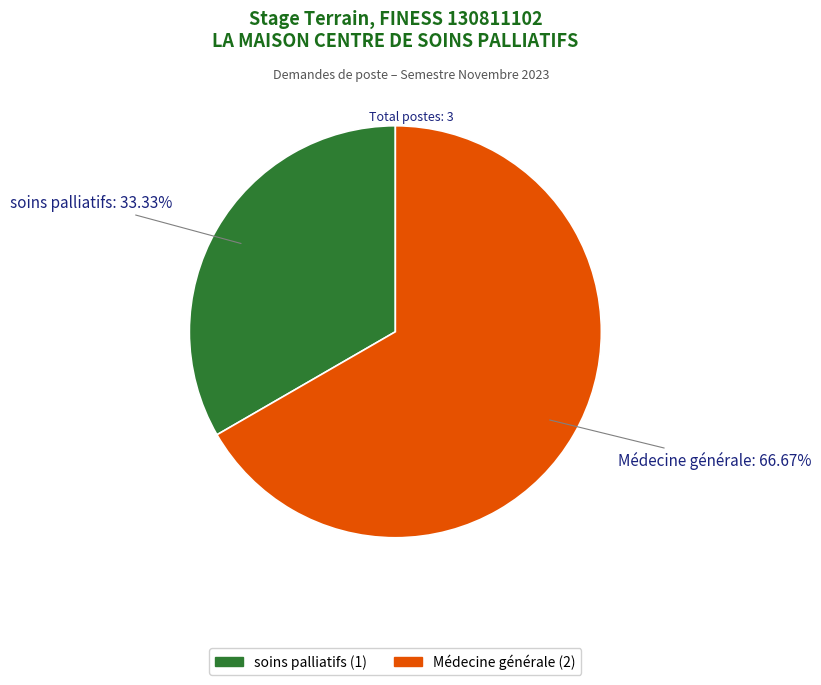

Which slice is the largest?

Médecine générale